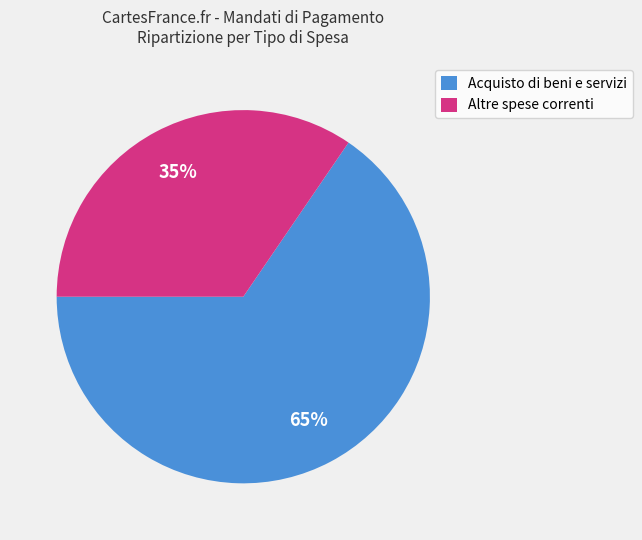

How many segments does this pie chart have?

2